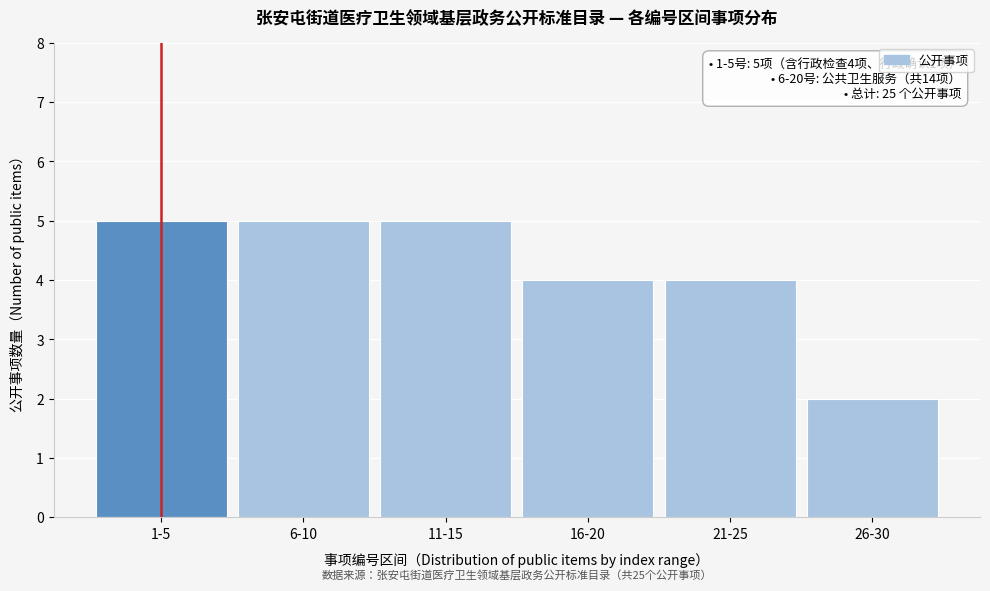

Reading left to right, list all the values displayed in this chart.

1-5=5	6-10=5	11-15=5	16-20=4	21-25=4	26-30=2